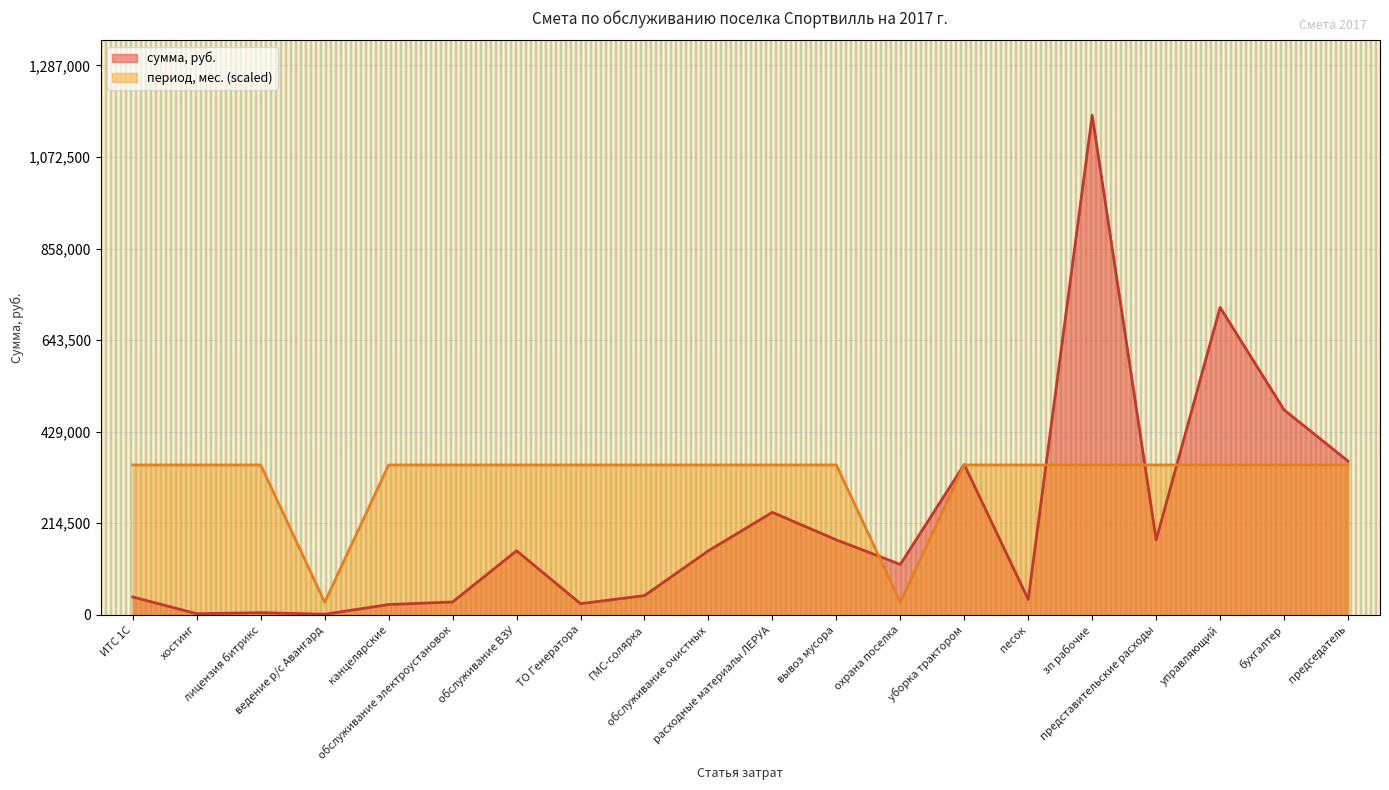

What is the label of the 20th point from the right?

ИТС 1С